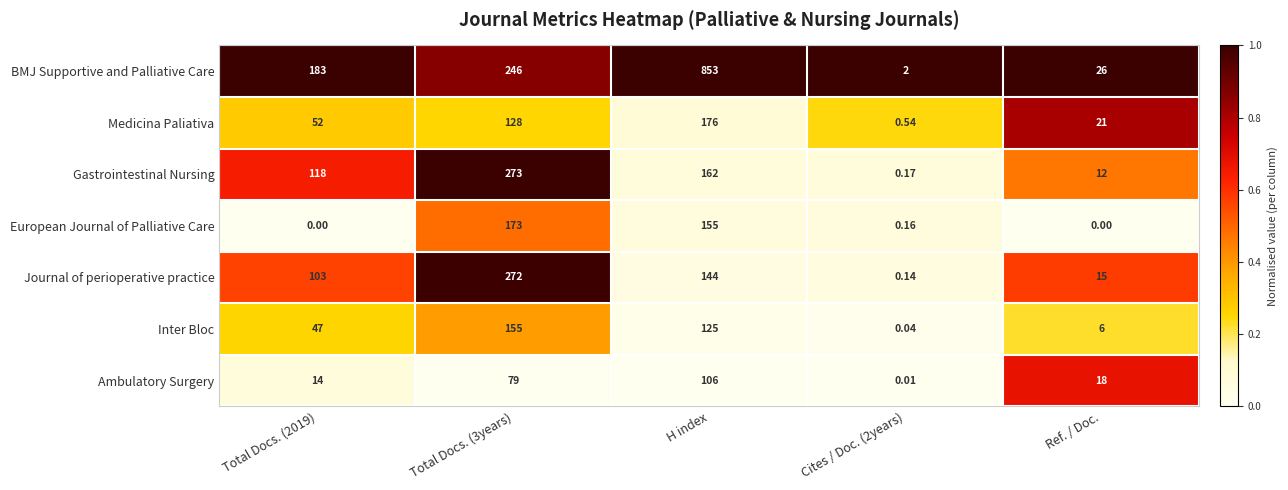

Where is European Journal of Palliative Care nearest to the value 86?

H index